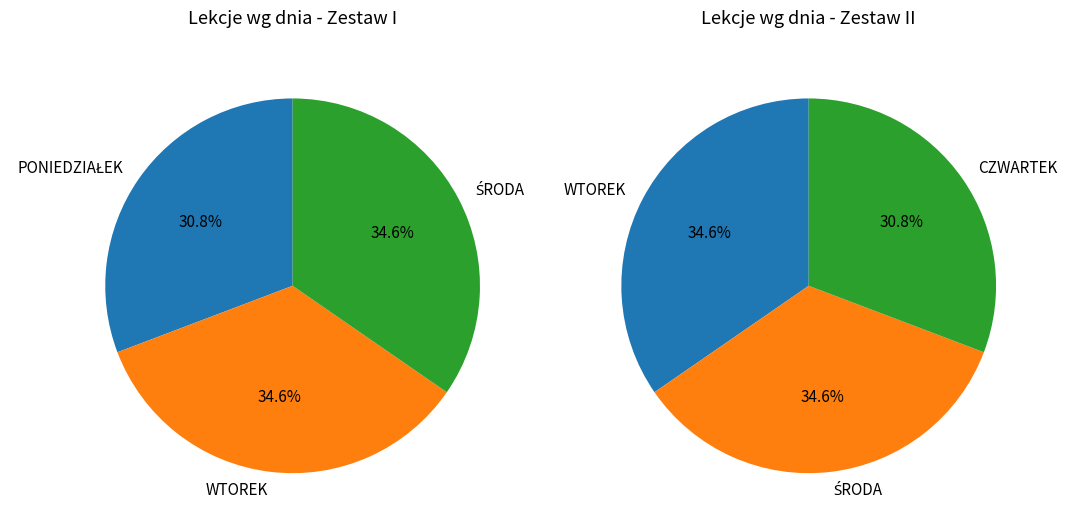

How many segments does this pie chart have?

3